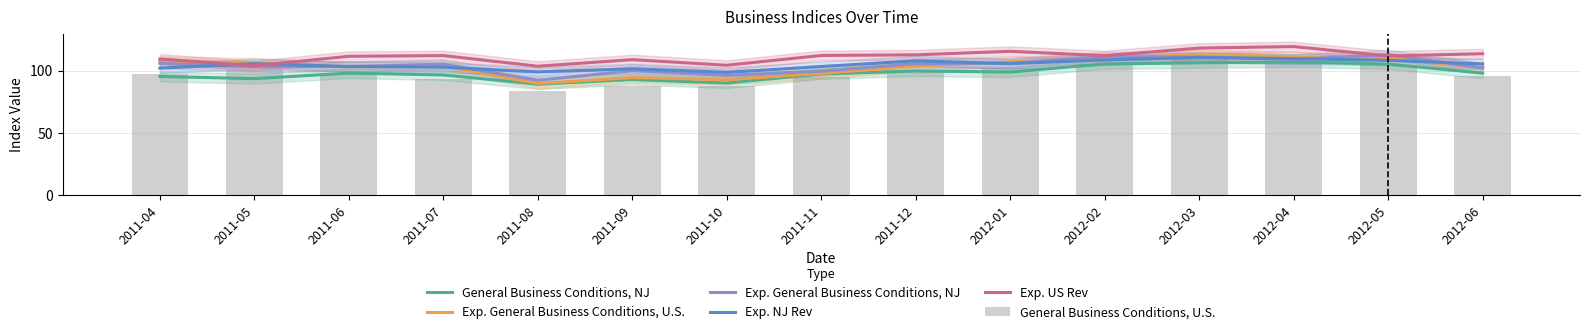

How many data points in General Business Conditions, NJ are less than 98?

7